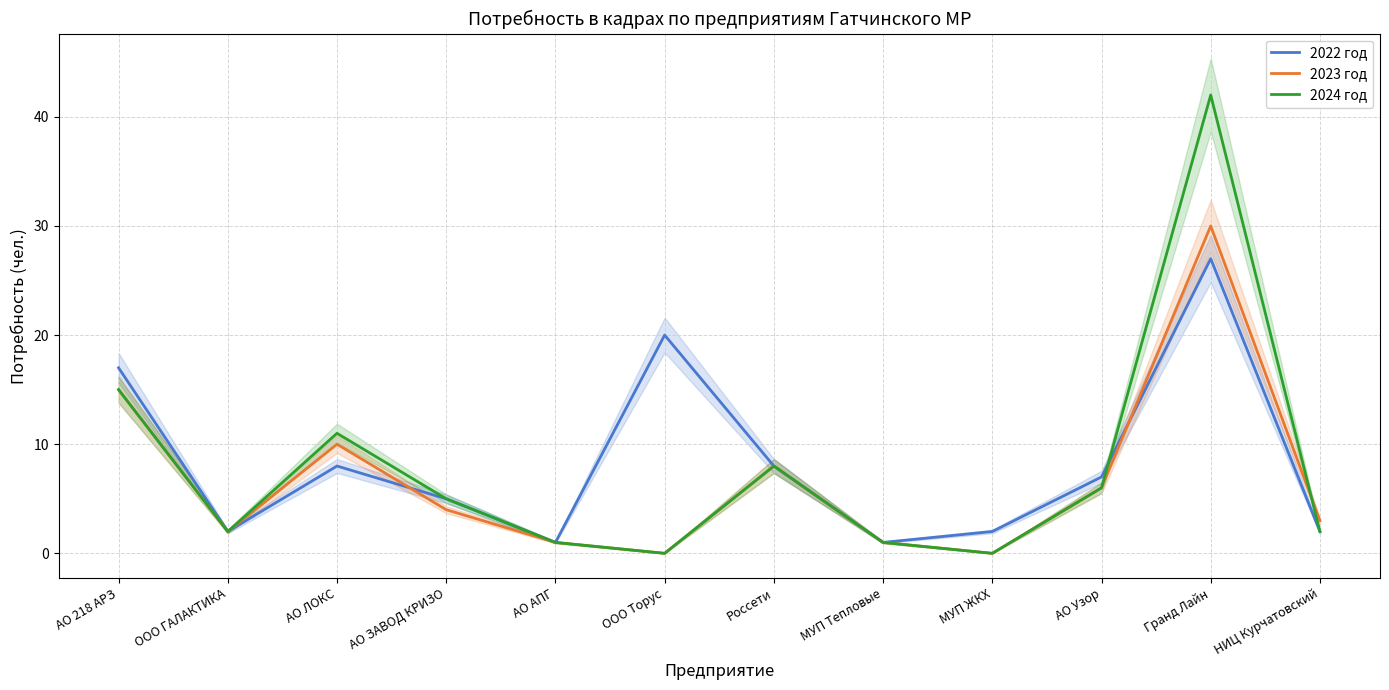

What is the value of the 2024 год point at the 5th from the left?

1